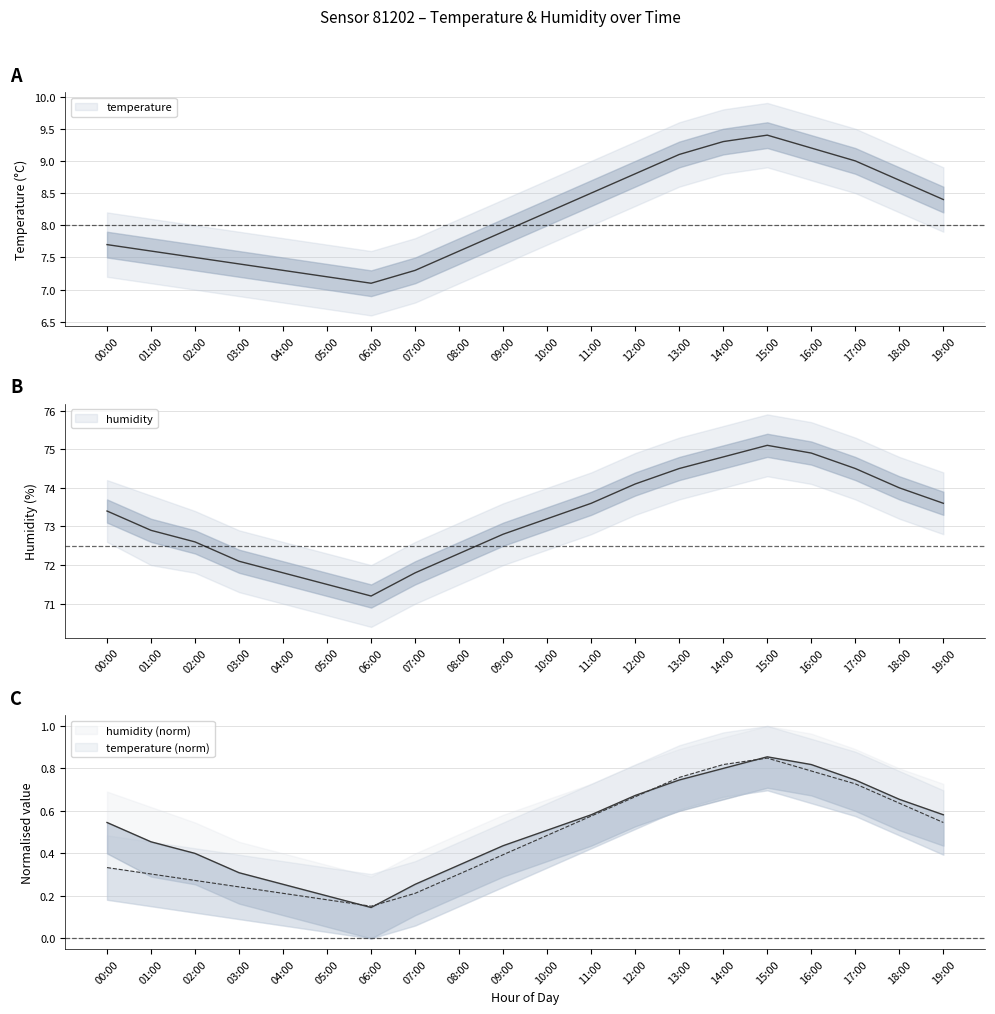

At which category does humidity reach its first local valley?

06:00